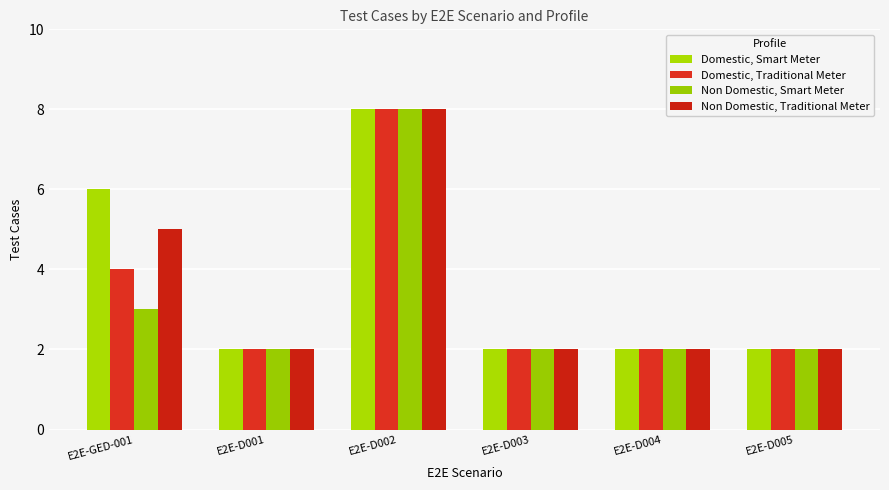

What is the label of the 6th bar from the left?

E2E-D005